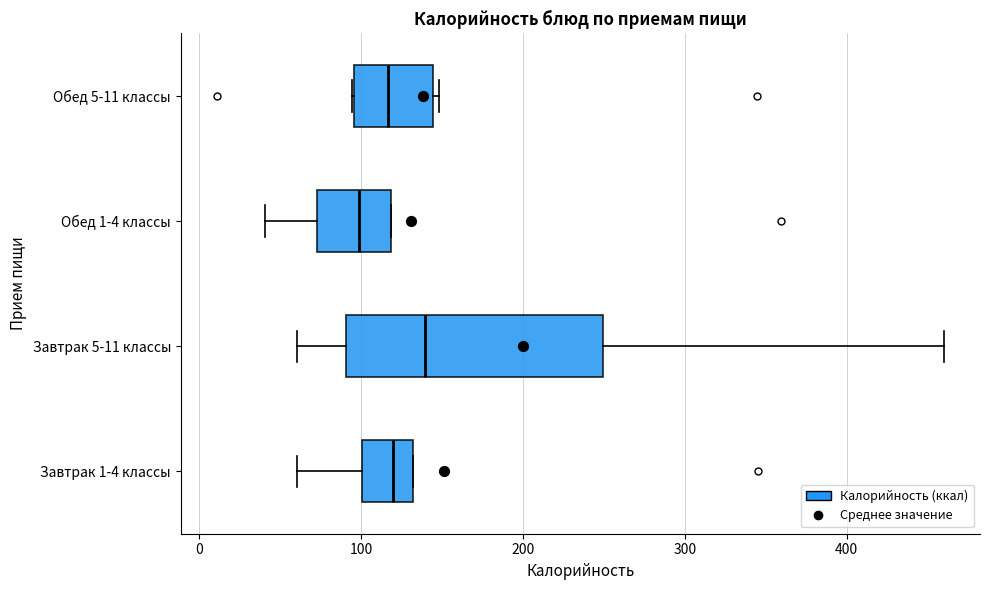

Which box's median line is the furthest to the right?

Завтрак 5-11 классы